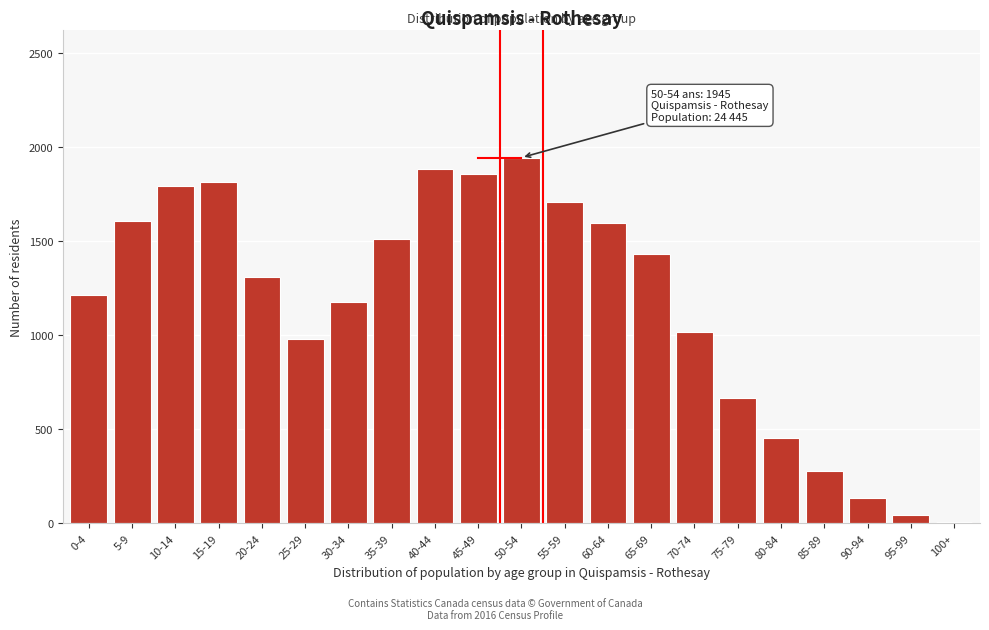

Reading right to left, transcribe all the data shown in this chart.

100+=5	95-99=45	90-94=135	85-89=280	80-84=455	75-79=665	70-74=1020	65-69=1430	60-64=1595	55-59=1710	50-54=1945	45-49=1860	40-44=1885	35-39=1510	30-34=1175	25-29=980	20-24=1310	15-19=1815	10-14=1795	5-9=1610	0-4=1215